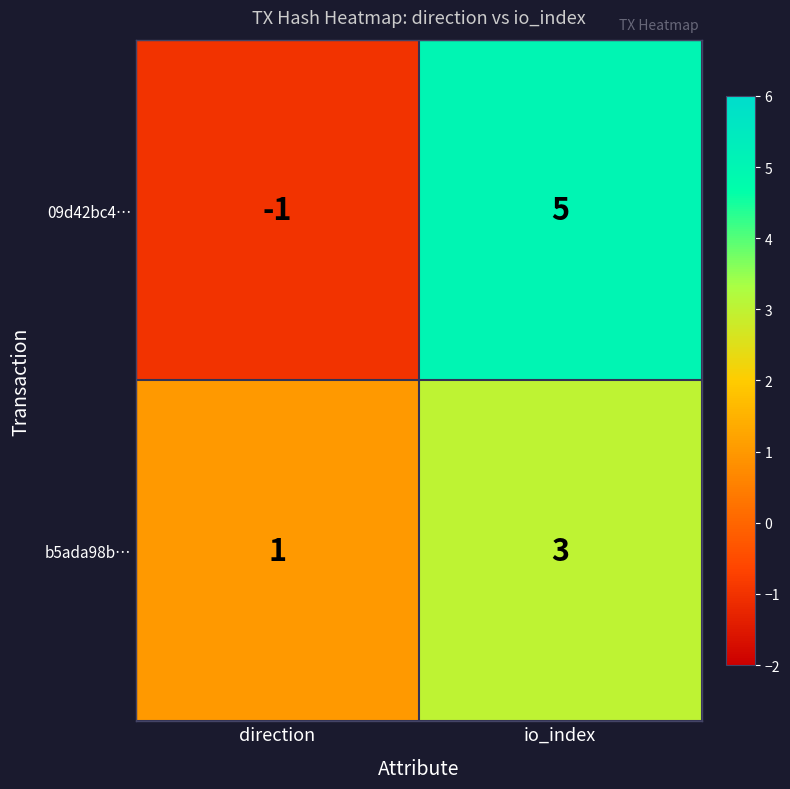

At how many categories does at least one series exceed 3?

1